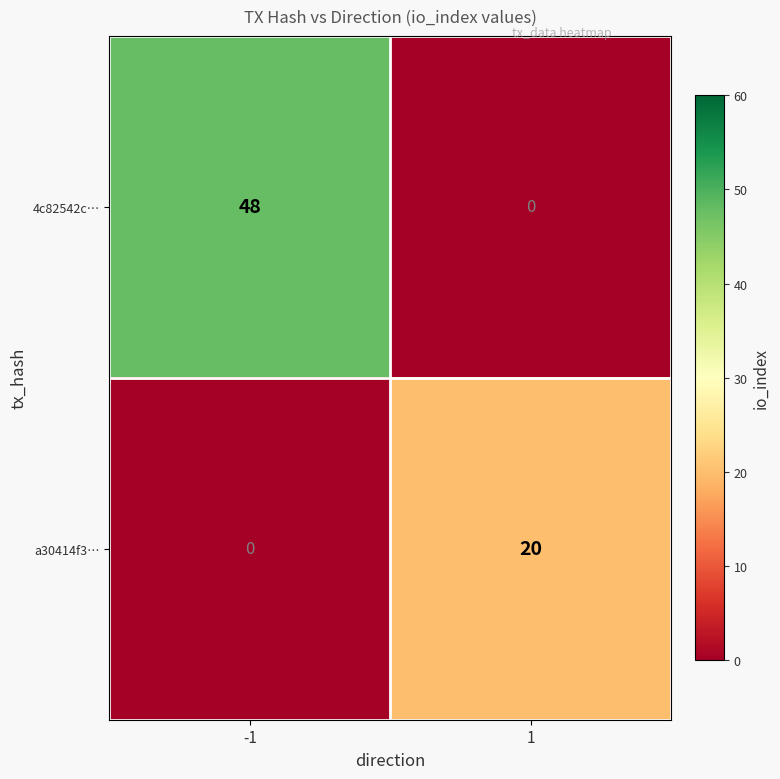

Which series has the largest range (max minus min)?

4c82542c…